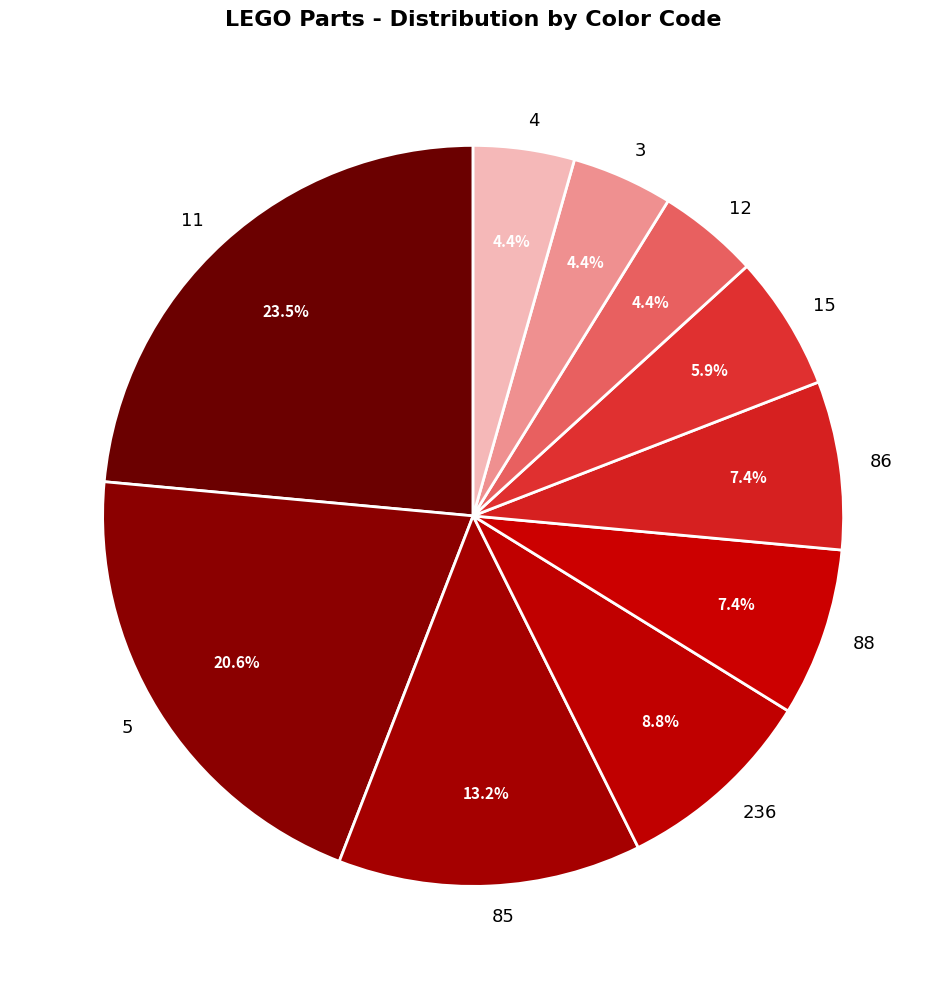

To the nearest percent, what is the average slice percentage?

10%